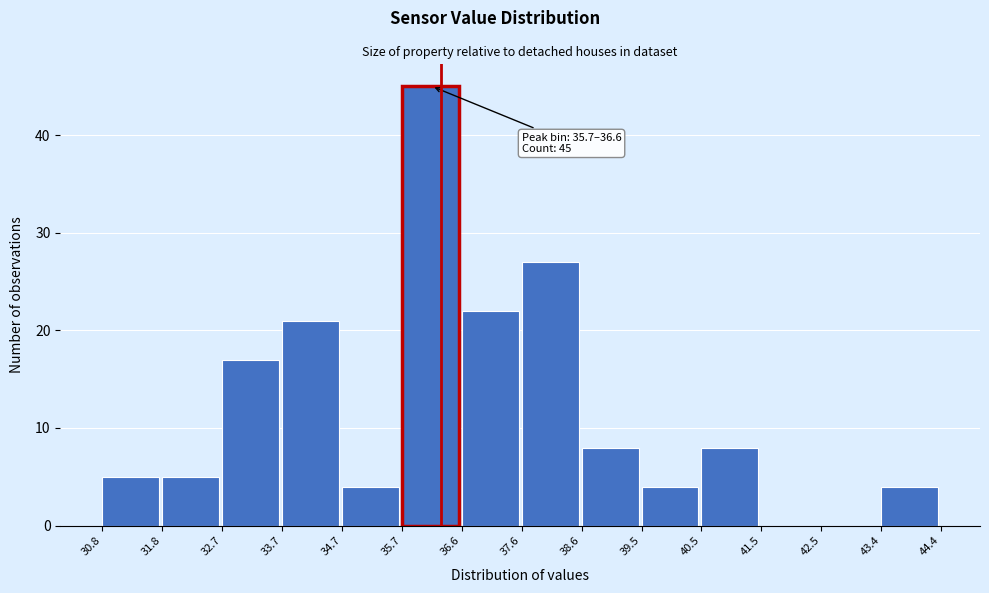

Over which range of the x-axis is the bar tallest?

35.7 to 36.6